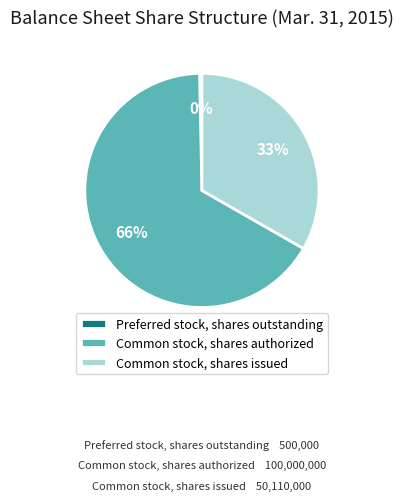

Combined, do Preferred stock, shares outstanding and Common stock, shares issued account for over 50%?

No